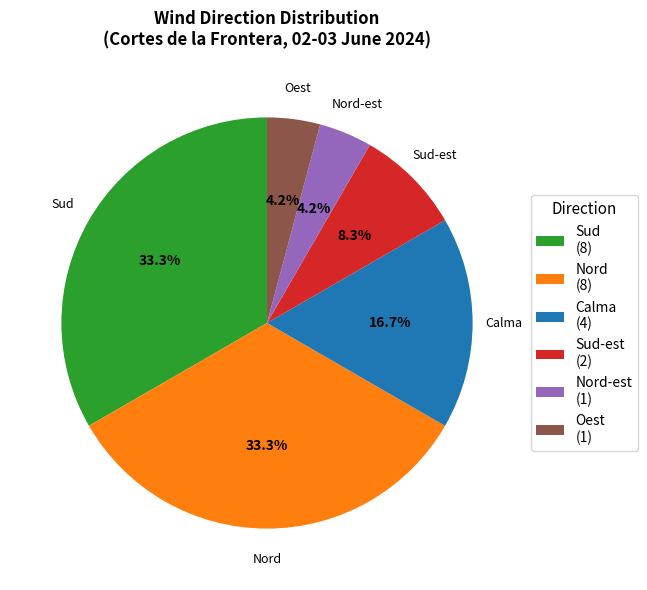

Which has a higher value, Nord-est (1) or Calma (4)?

Calma (4)